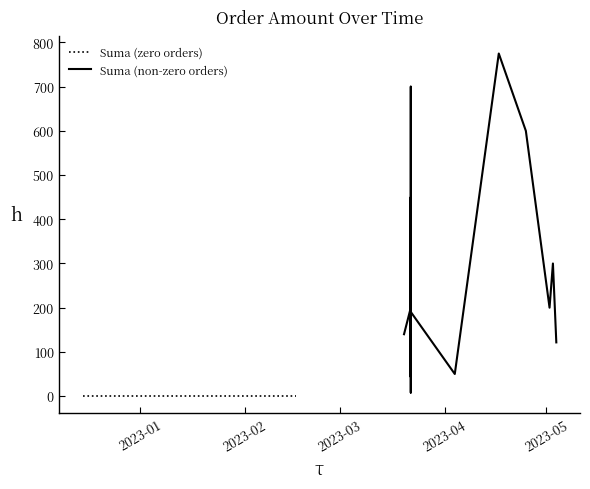

List the labels in order of value, smallest first.

2022-12-15, 2022-12-19, 2022-12-20, 2022-12-21, 2022-12-21, 2022-12-21, 2022-12-21, 2022-12-22, 2022-12-22, 2022-12-22, 2022-12-22, 2023-01-12, 2023-01-17, 2023-01-18, 2023-01-20, 2023-01-24, 2023-02-06, 2023-02-16, 2023-02-16, 2023-02-16, 2023-03-22, 2023-03-22, 2023-04-04, 2023-03-22, 2023-03-22, 2023-05-04, 2023-03-20, 2023-03-22, 2023-03-22, 2023-03-22, 2023-05-02, 2023-05-03, 2023-03-22, 2023-04-25, 2023-03-22, 2023-04-17